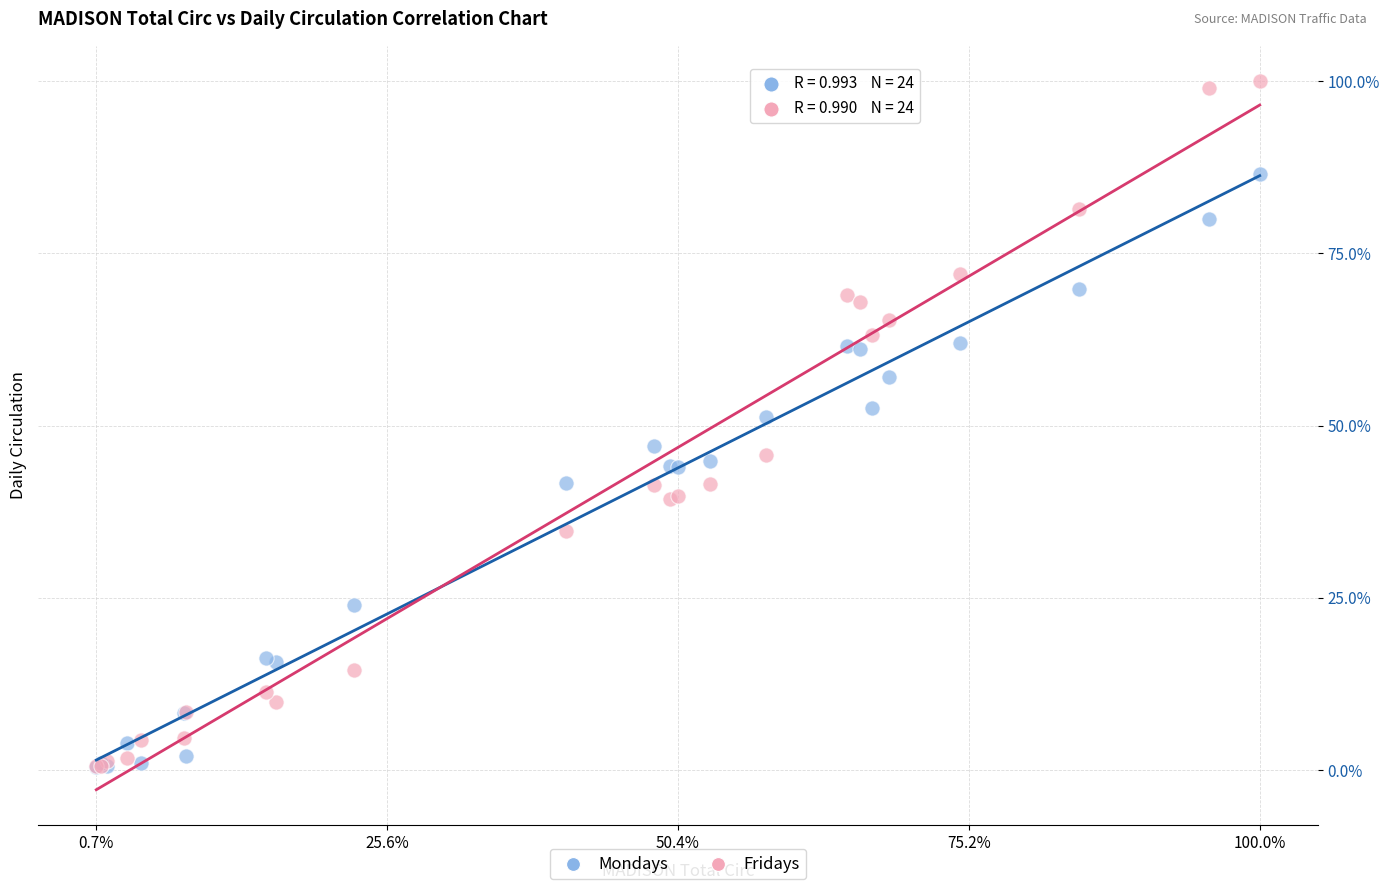

Which series has the widest spread of Y values?

Fridays